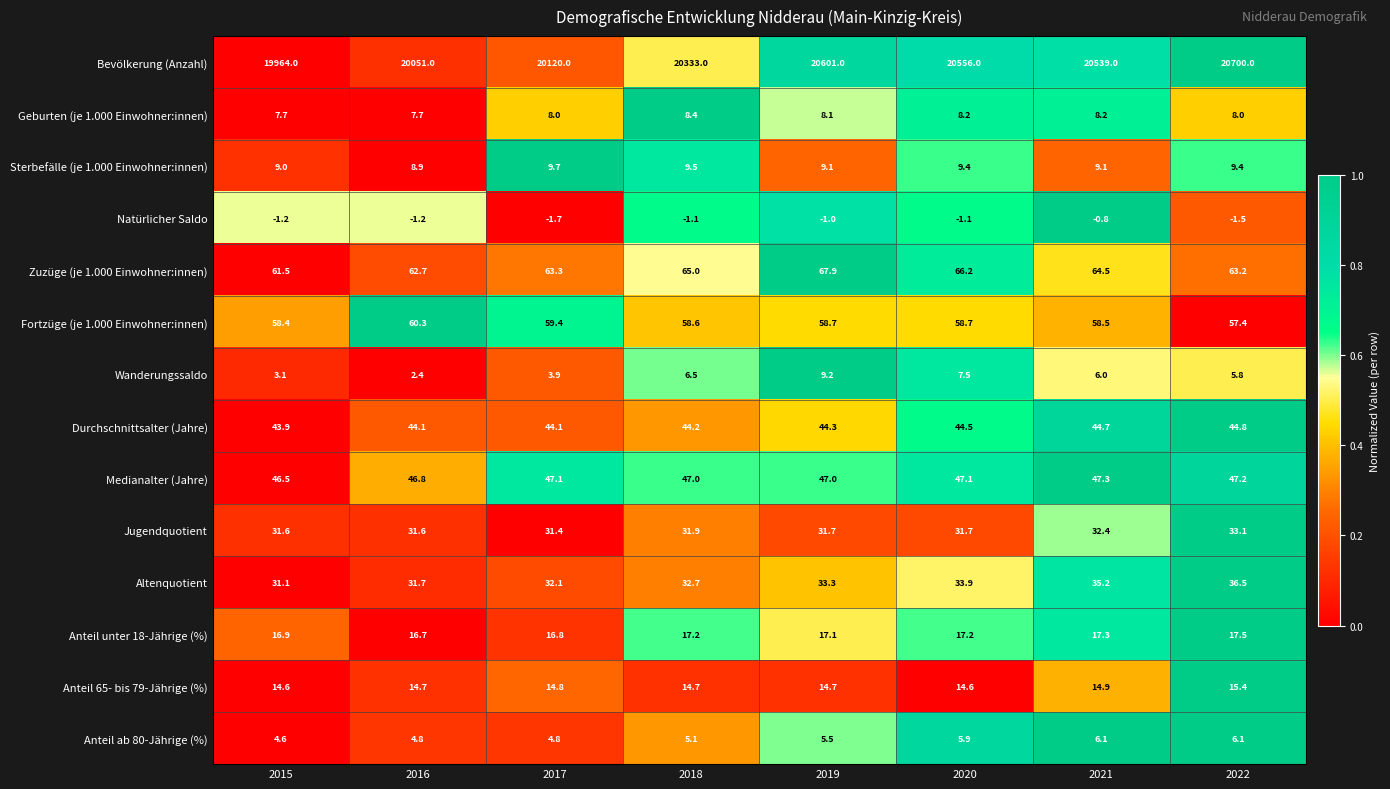

What is the difference between the Medianalter (Jahre) values at 2020 and 2015?

0.6